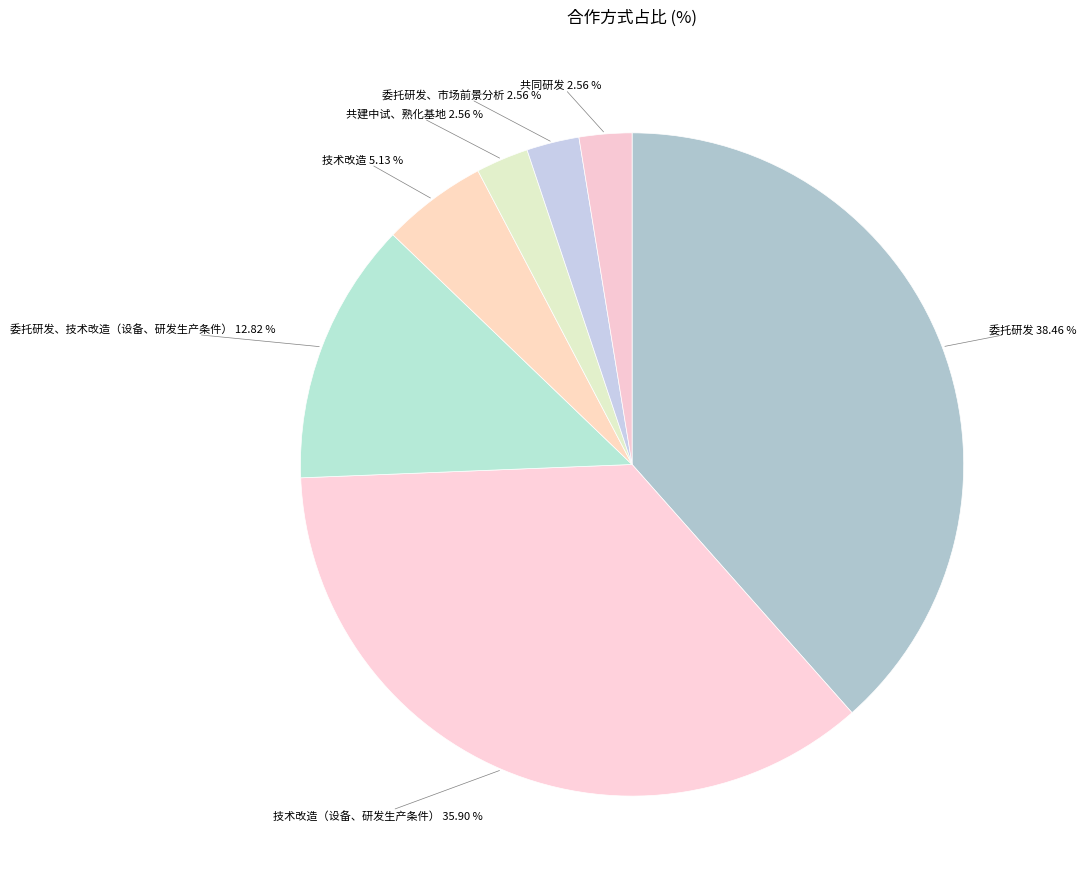

To the nearest percent, what is the difference between the largest and smallest slice percentages?

36%